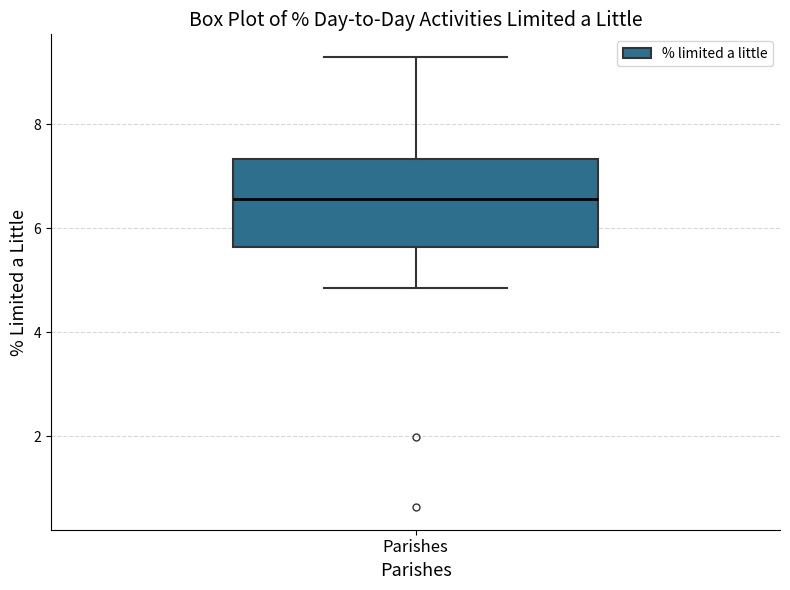

Transcribe this box plot: give where the median line is, the range the box spans, and where the two whiskers end, as read against the y-axis. The values are not printed on the chart, so give them approximately, as read against the axis.

median 6.6, box 5.6 to 7.4, whiskers 4.8 to 9.2